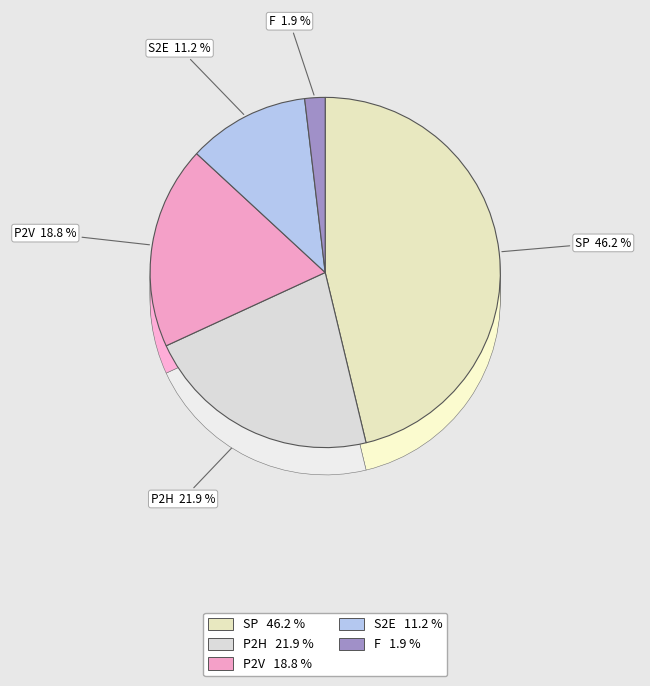

To the nearest percent, what is the difference between the largest and smallest slice percentages?

44%